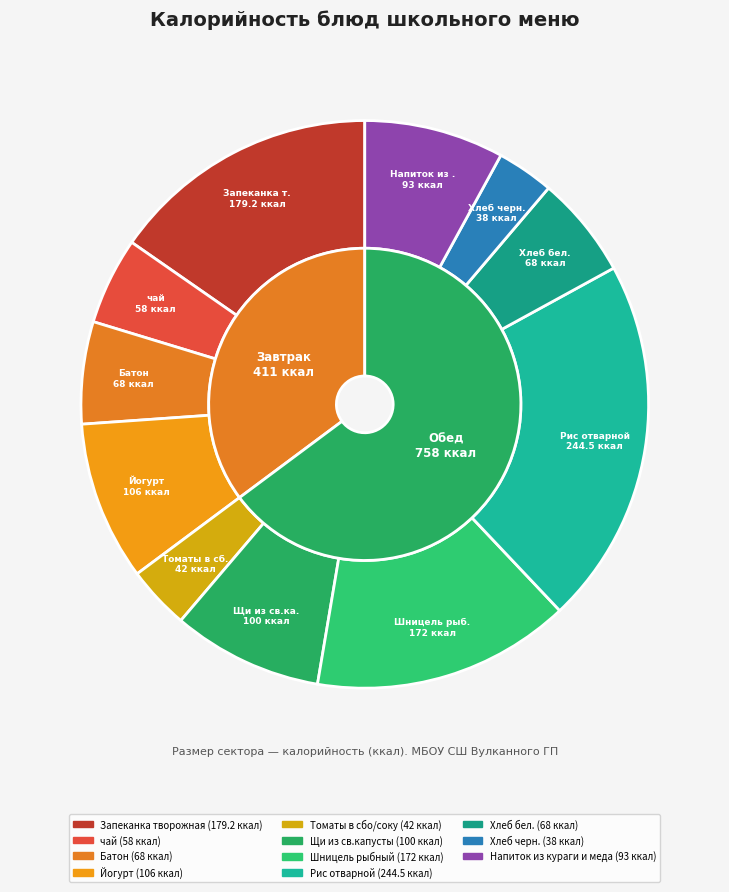

Which has a higher value, Щи из св.капусты or Напиток из кураги и меда?

Щи из св.капусты